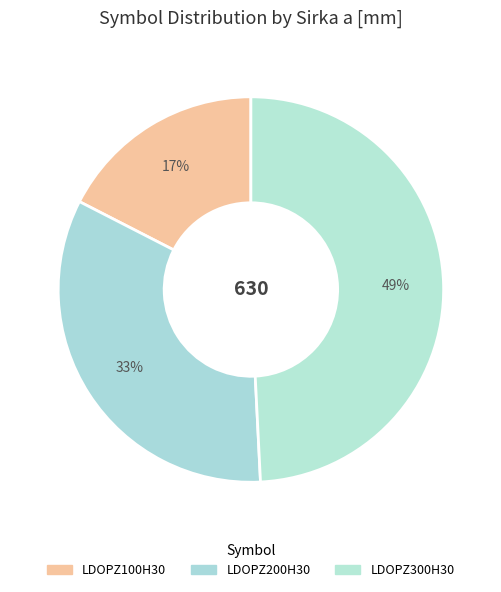

What is the ratio of the value at LDOPZ200H30 to the value at LDOPZ300H30?

0.7